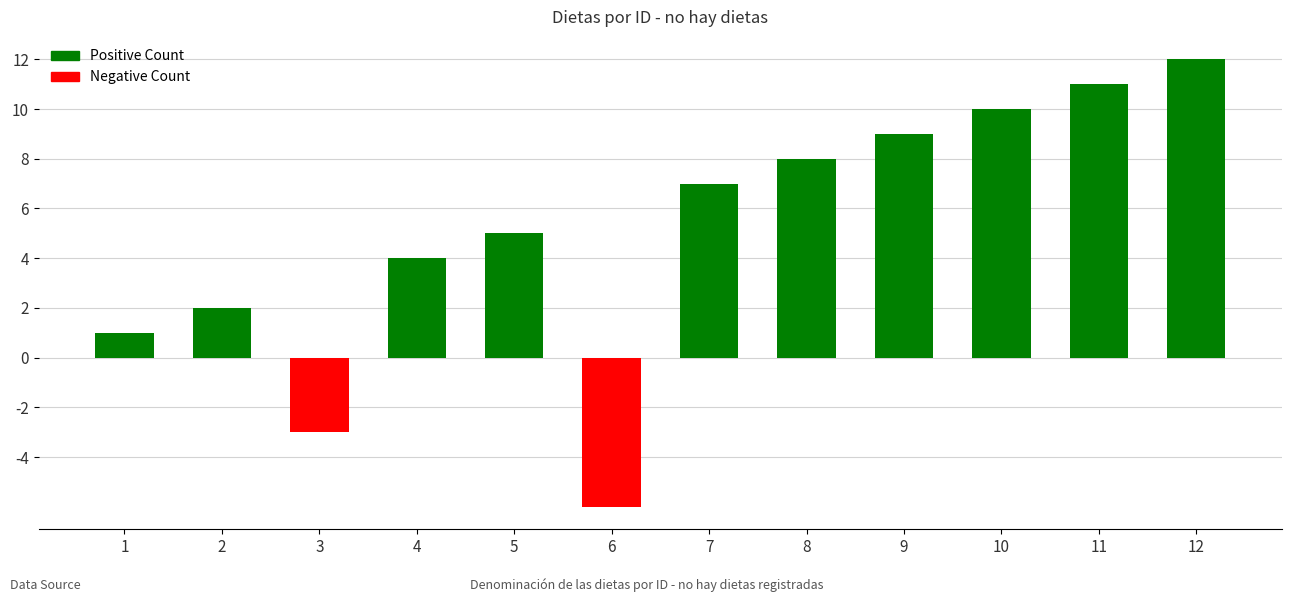

The value at 6 is -6. True or false?

True